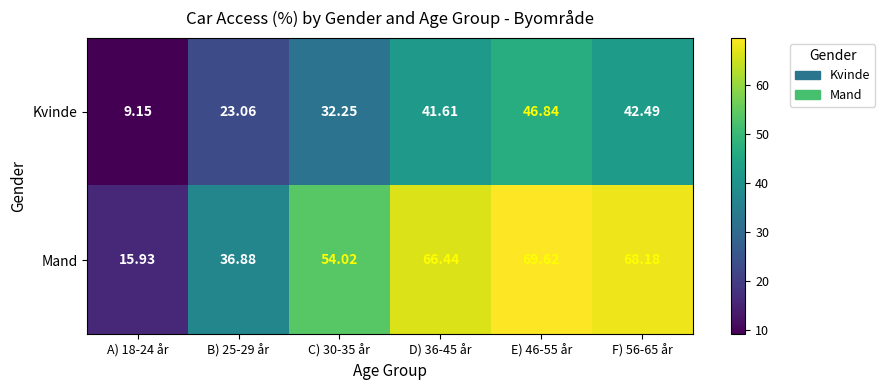

Between A) 18-24 år and E) 46-55 år, which series saw the biggest shift?

Mand